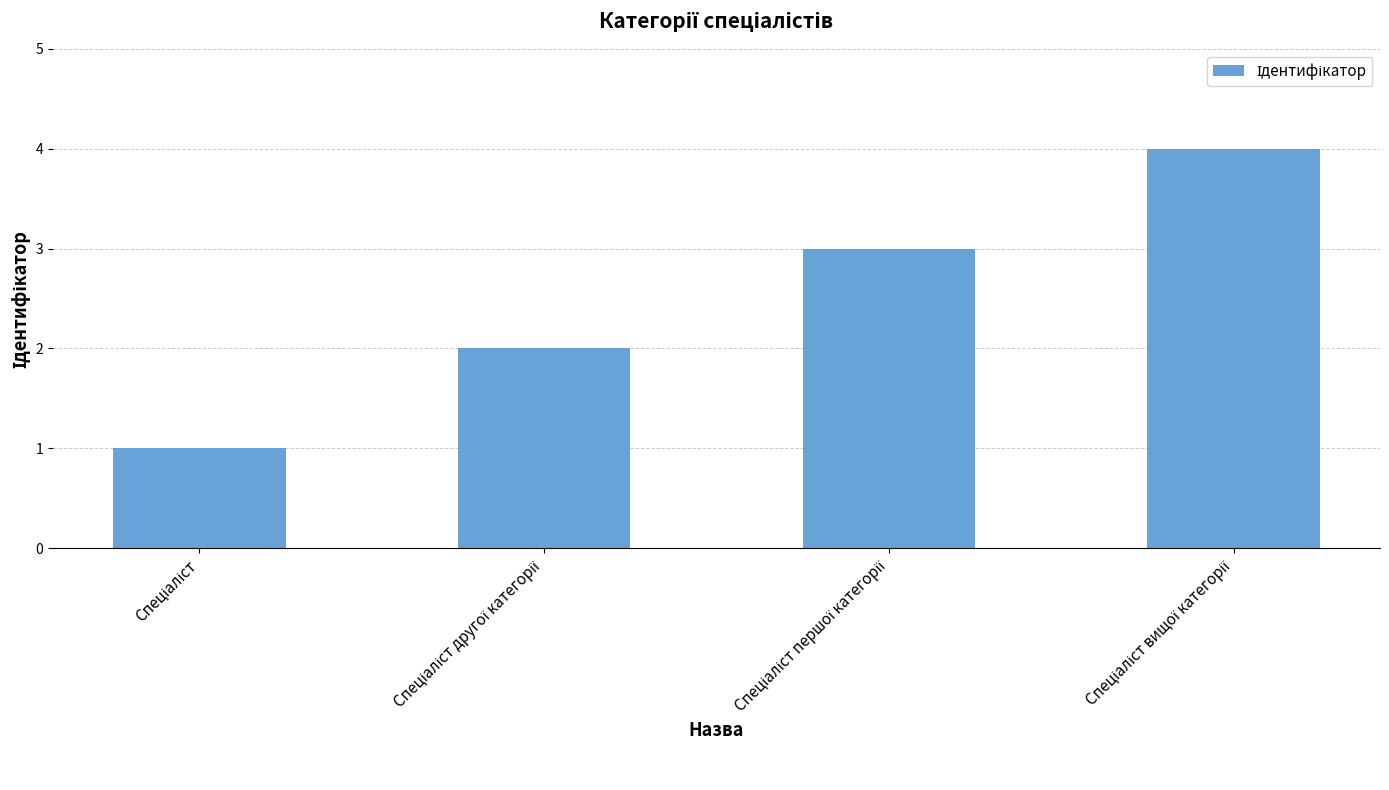

What is the sum of all values?

10